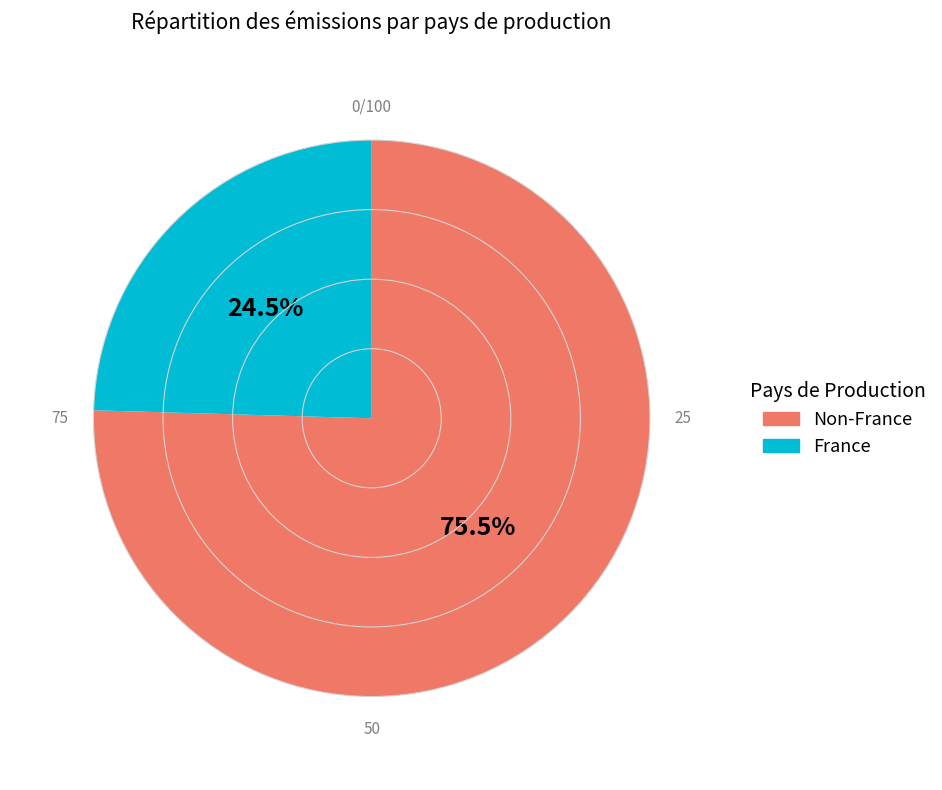

Does any single category account for the majority?

Yes